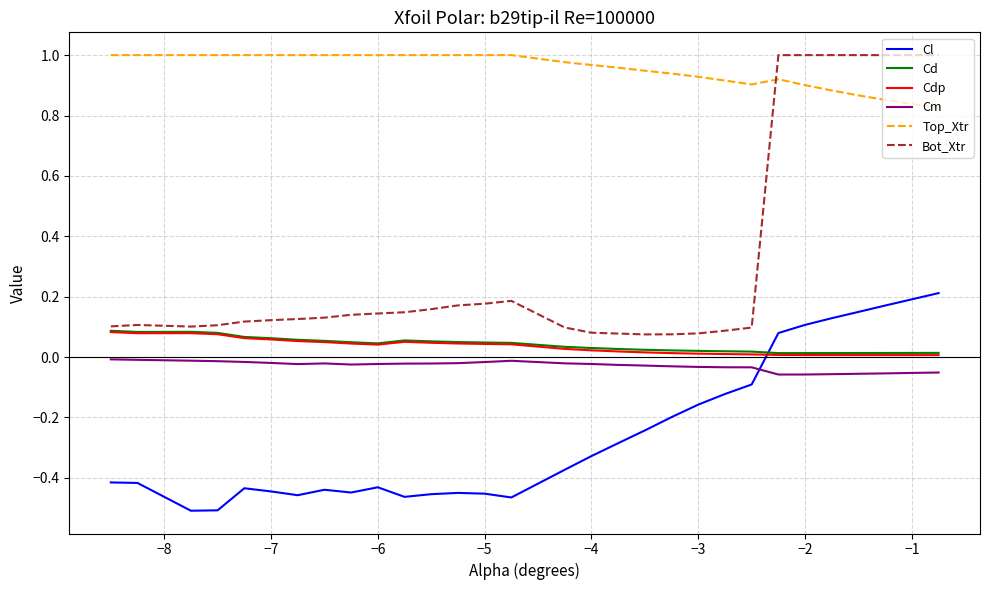

Which series has the widest spread of values?

Bot_Xtr